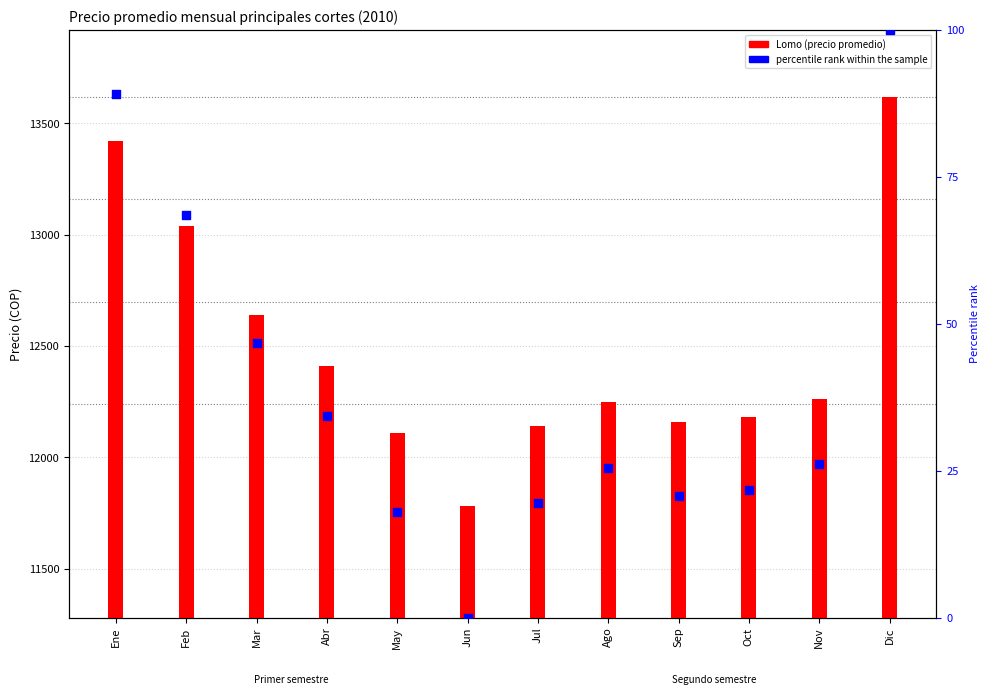

Which series reaches the maximum Y coordinate?

Lomo